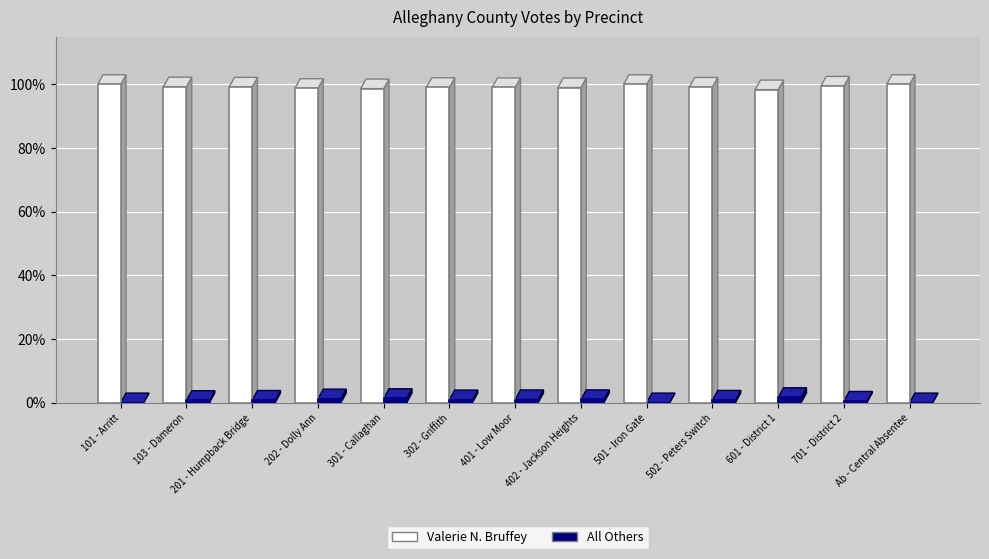

What is the maximum value shown in the chart?

100.0